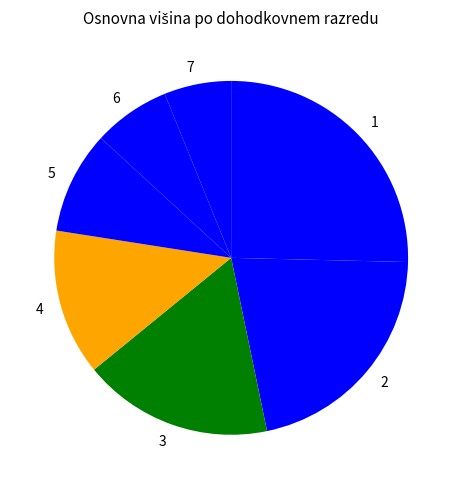

Is 7 the majority of the pie?

No